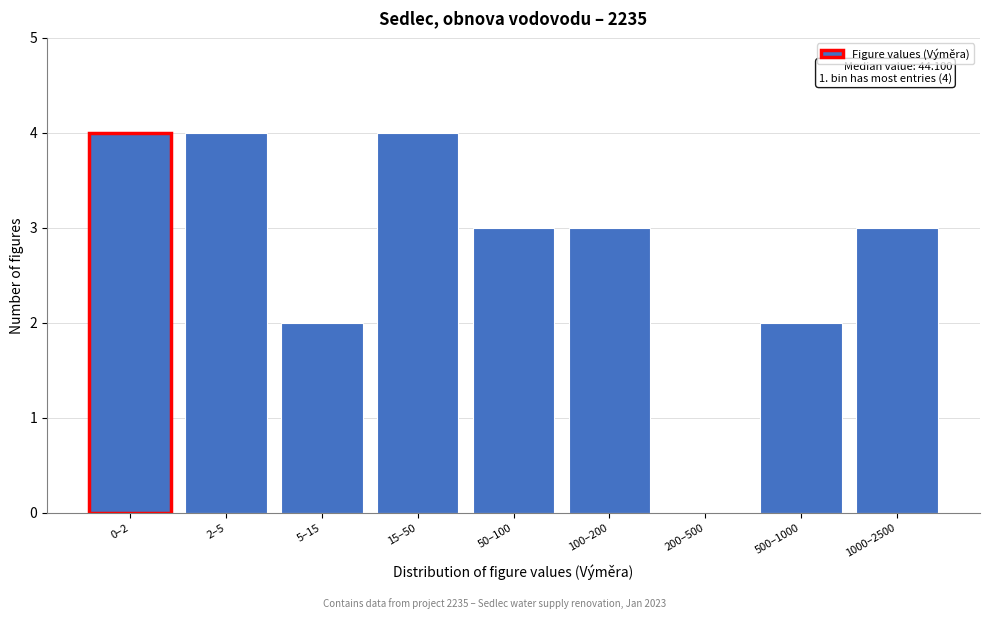

Reading right to left, transcribe all the data shown in this chart.

1000–2500=3	500–1000=2	200–500=0	100–200=3	50–100=3	15–50=4	5–15=2	2–5=4	0–2=4